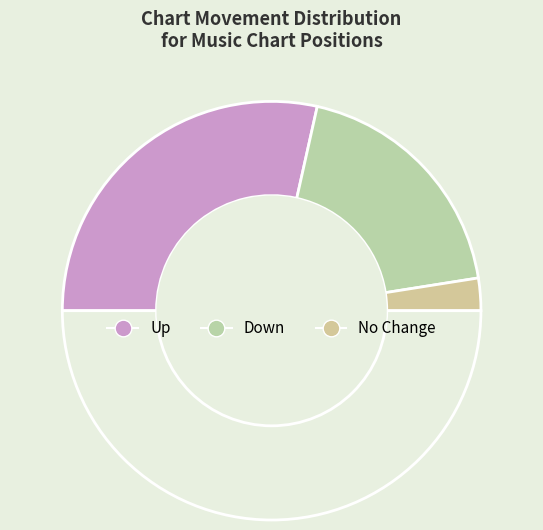

How many slices are in this pie chart?

4